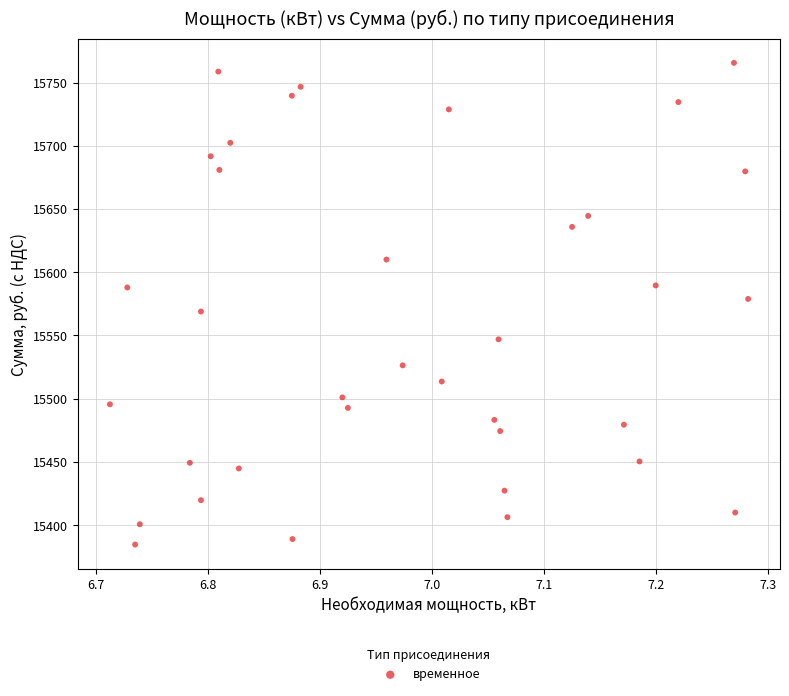

What is the range of Y values (max minus min)?

381.0